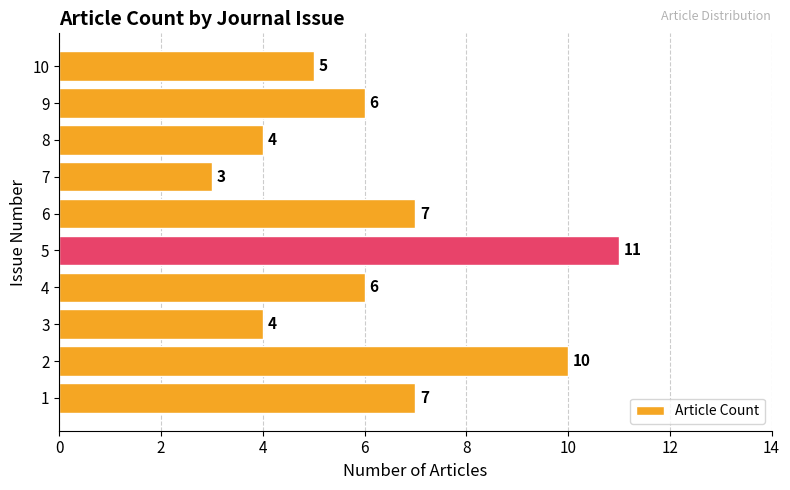

What is the difference between the maximum and minimum values?

8